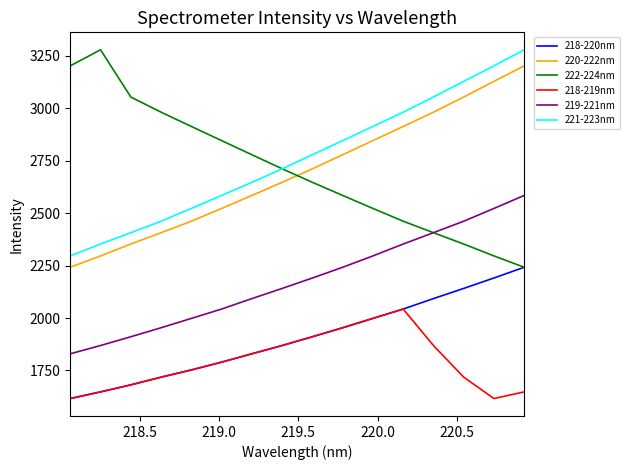

What is the smallest value displayed?

1615.9